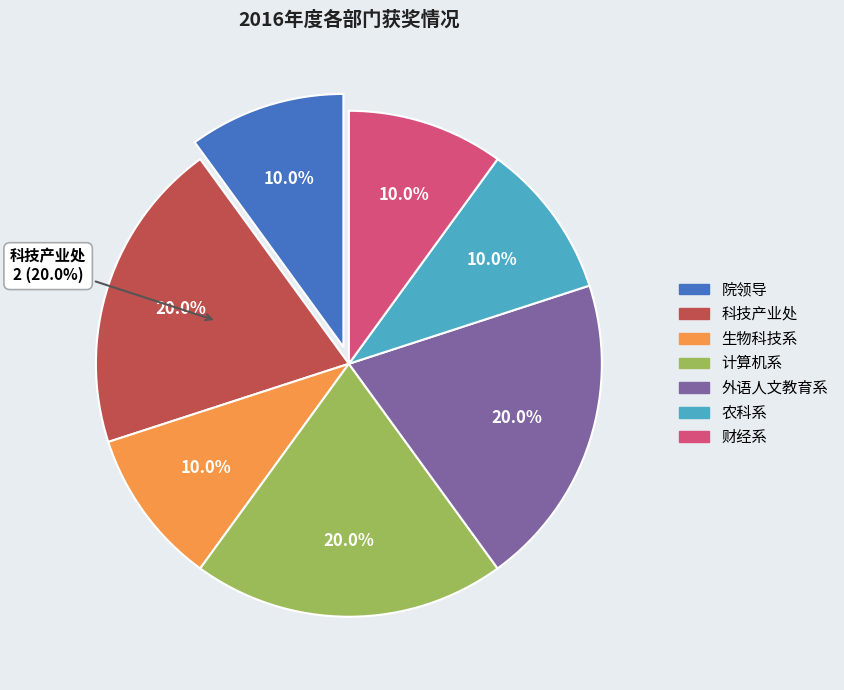

What is the largest slice in the pie chart?

科技产业处